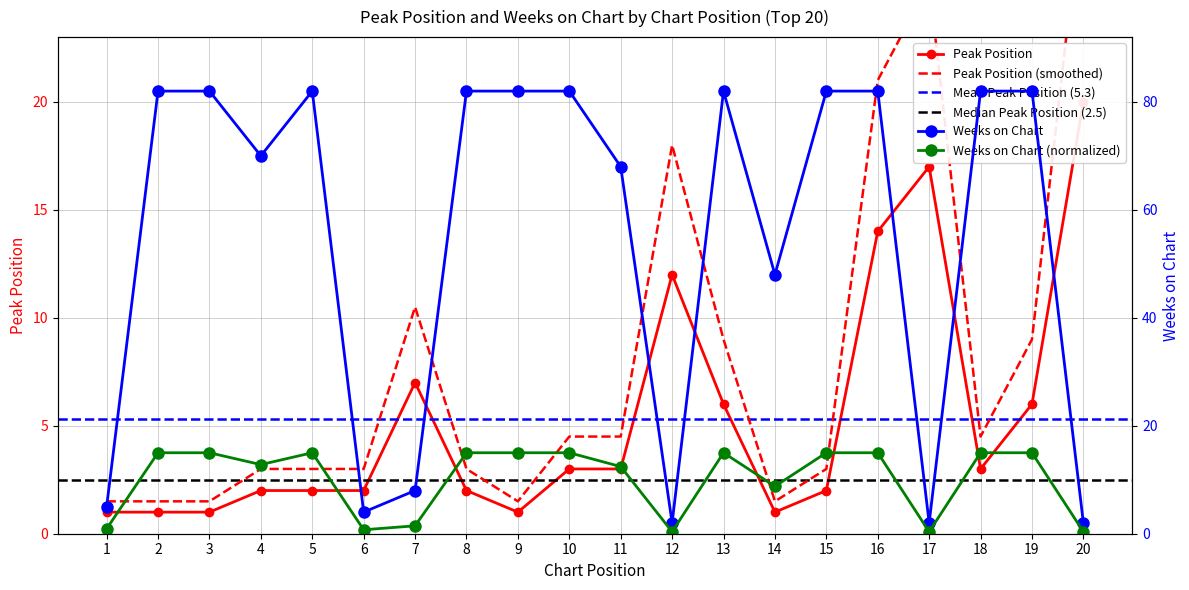

Reading right to left, extract all data points from this chart.

Peak Position: 20	6	3	17	14	2	1	6	12	3	3	1	2	7	2	2	2	1	1	1
Weeks on Chart: 2	82	82	2	82	82	48	82	2	68	82	82	82	8	4	82	70	82	82	5